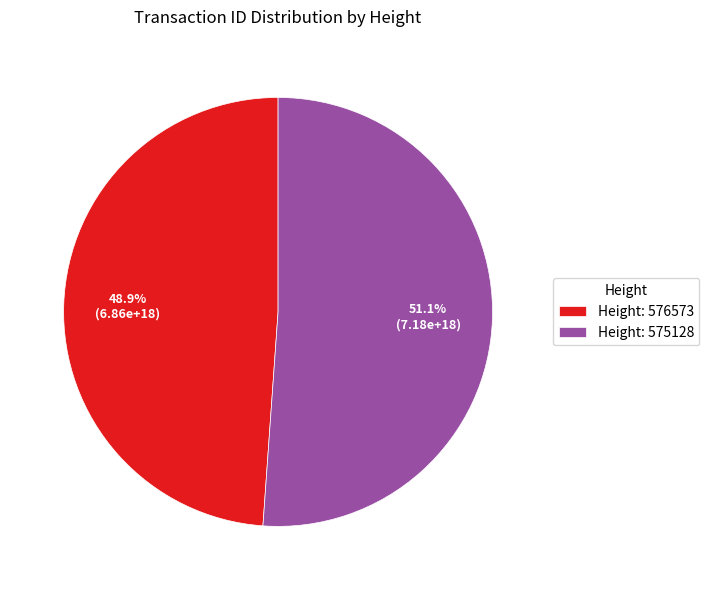

Which has a higher value, Height: 576573 or Height: 575128?

Height: 575128